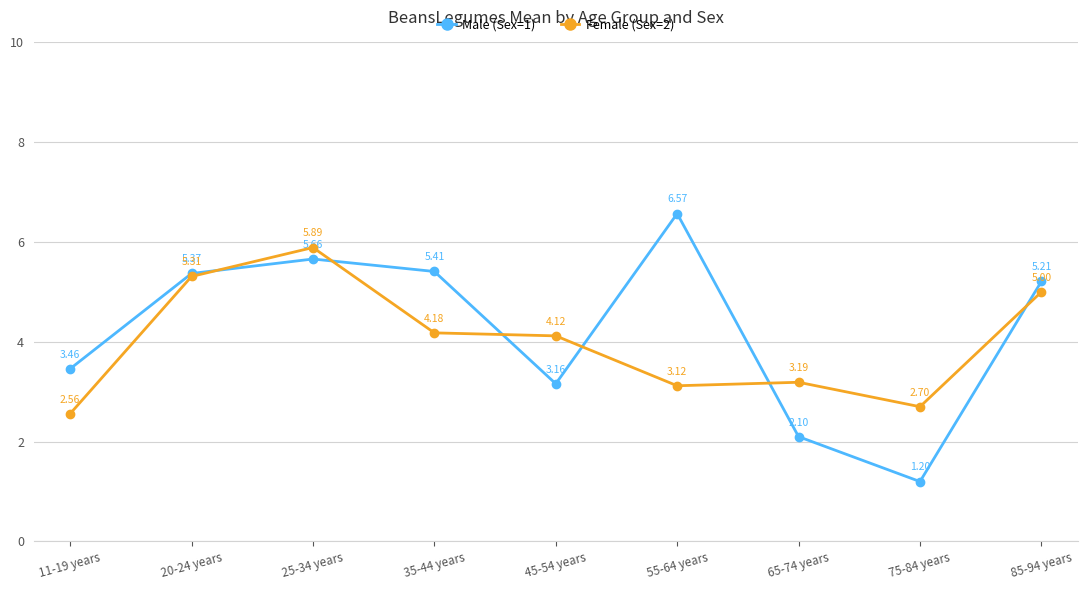

Where is the first local maximum for Female (Sex=2)?

25-34 years